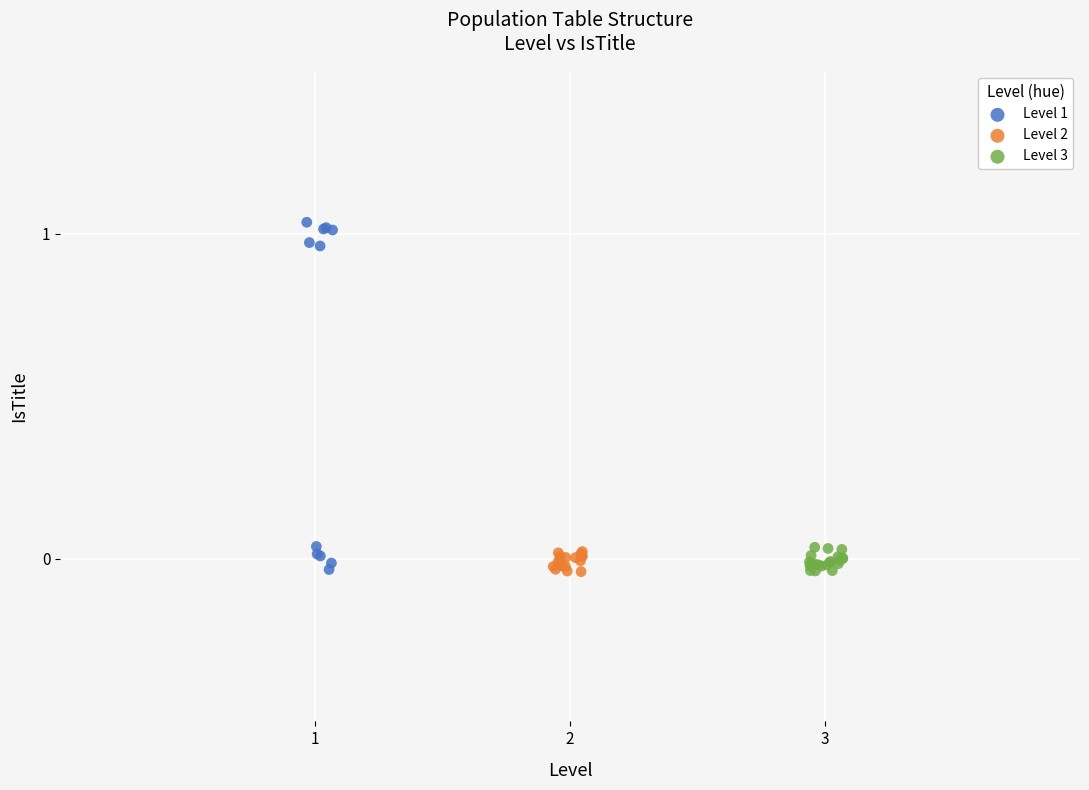

Which series has the widest spread of Y values?

Level 1